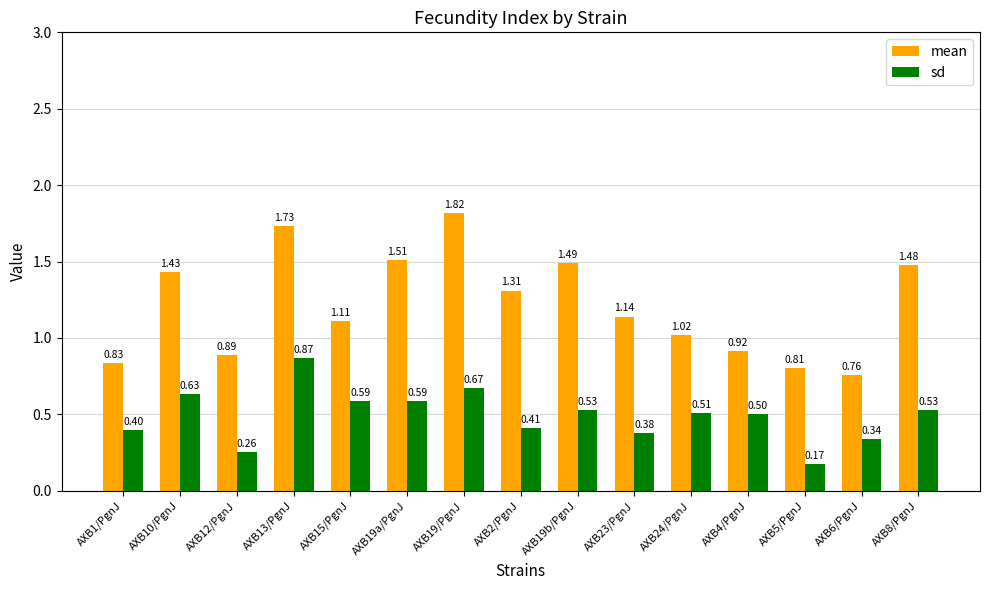

What is the average value of the mean series?

1.2